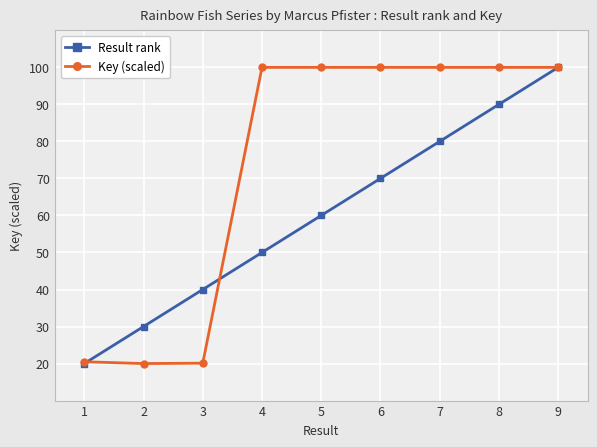

Rank the series at 5 from highest to lowest value.

Key (scaled), Result rank